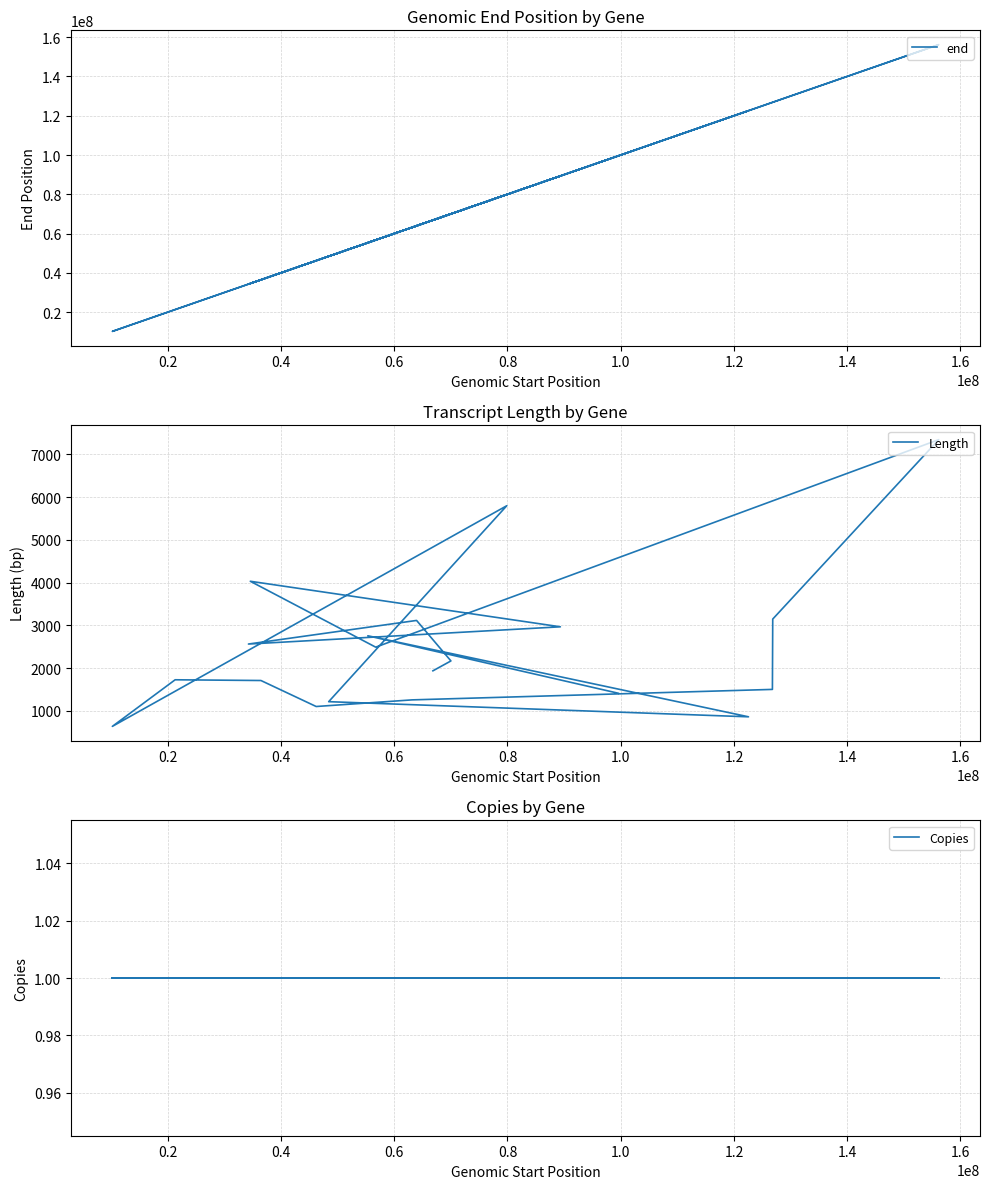

What is the value of the Length point at the 8th from the left?

7341